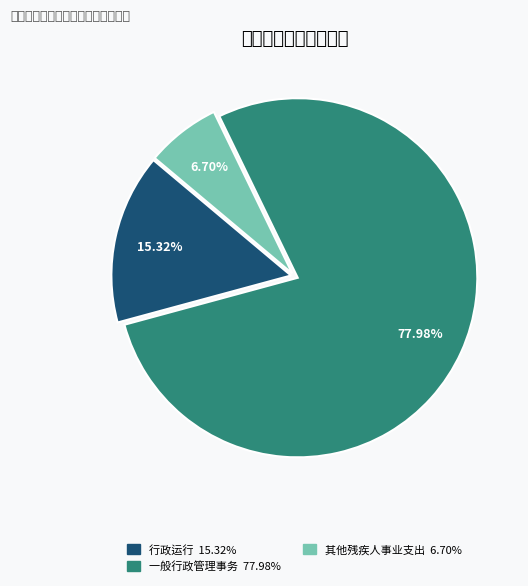

How many slices are in this pie chart?

3